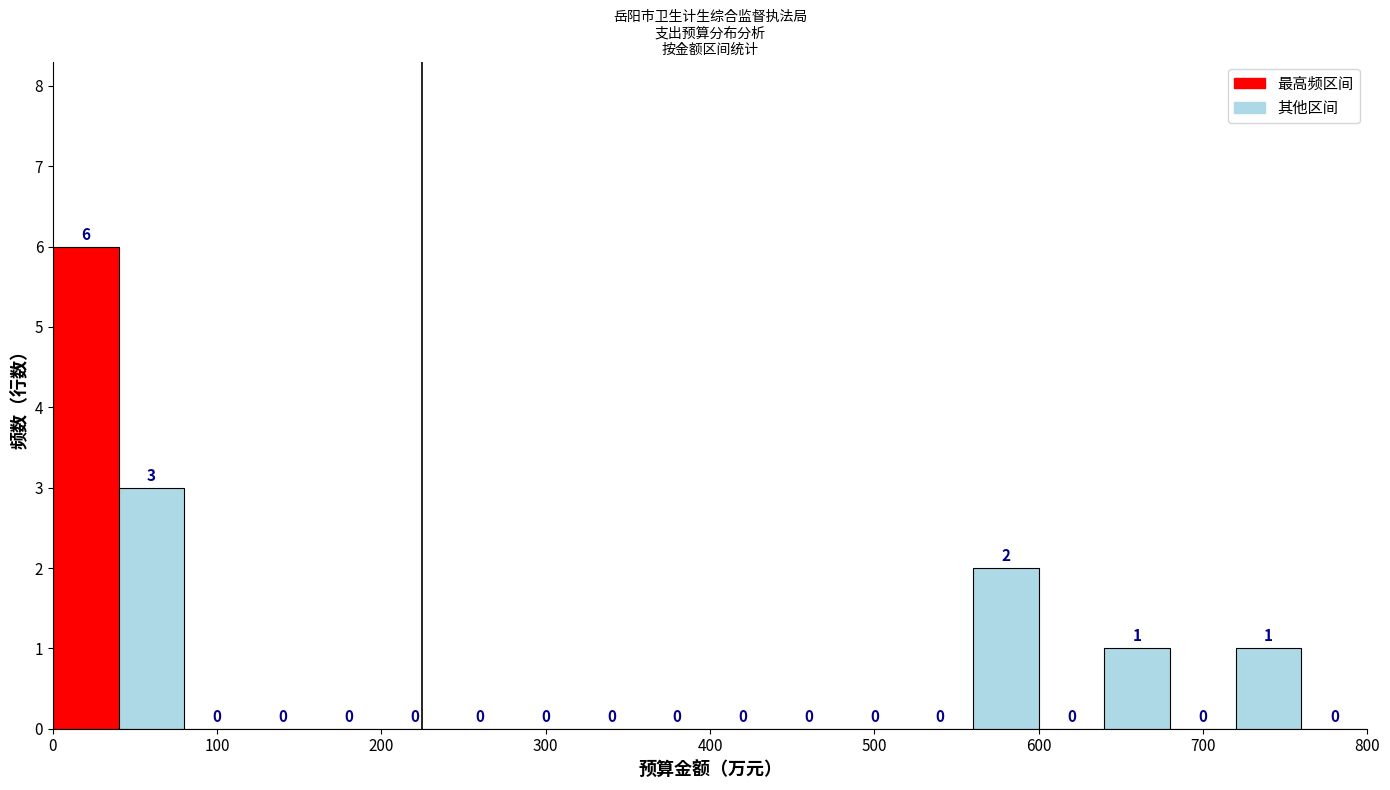

Reading left to right, transcribe this chart: for each bar, give the range it covers on the x-axis and its height.

0 to 40: 6
40 to 80: 3
80 to 120: 0
120 to 160: 0
160 to 200: 0
200 to 240: 0
240 to 280: 0
280 to 320: 0
320 to 360: 0
360 to 400: 0
400 to 440: 0
440 to 480: 0
480 to 520: 0
520 to 560: 0
560 to 600: 2
600 to 640: 0
640 to 680: 1
680 to 720: 0
720 to 760: 1
760 to 800: 0